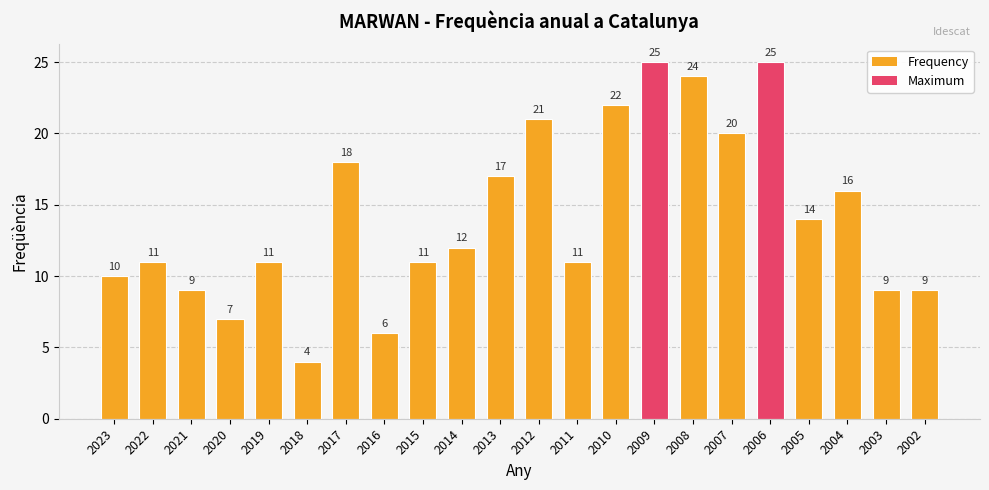

What is the value of the 1st bar from the left?

10